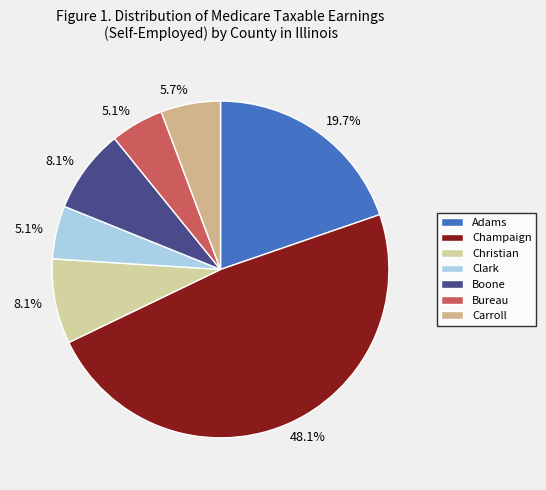

To the nearest percent, what is the difference between the largest and smallest slice percentages?

43%